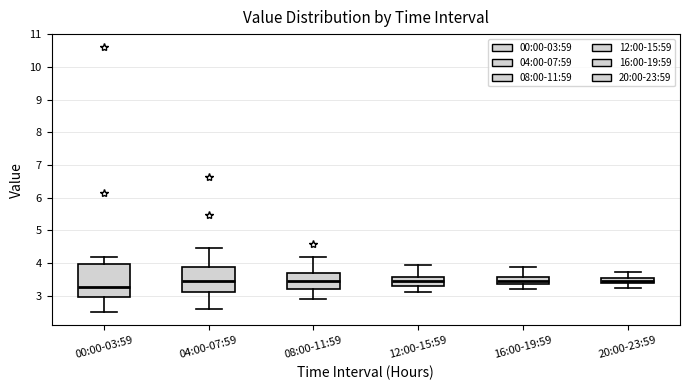

Reading left to right, read every box against the y-axis: the position of its median line, the range the box covers, and the ends of its whiskers. The values are not printed on the chart, so give them approximately, as read against the axis.

00:00-03:59: median 3.3, box 3.0 to 4.0, whiskers 2.5 to 4.2
04:00-07:59: median 3.5, box 3.1 to 3.9, whiskers 2.6 to 4.5
08:00-11:59: median 3.4, box 3.2 to 3.7, whiskers 2.9 to 4.2
12:00-15:59: median 3.5, box 3.3 to 3.6, whiskers 3.1 to 3.9
16:00-19:59: median 3.5, box 3.4 to 3.6, whiskers 3.2 to 3.9
20:00-23:59: median 3.5 (inside the box), box 3.4 to 3.5, whiskers 3.2 to 3.7